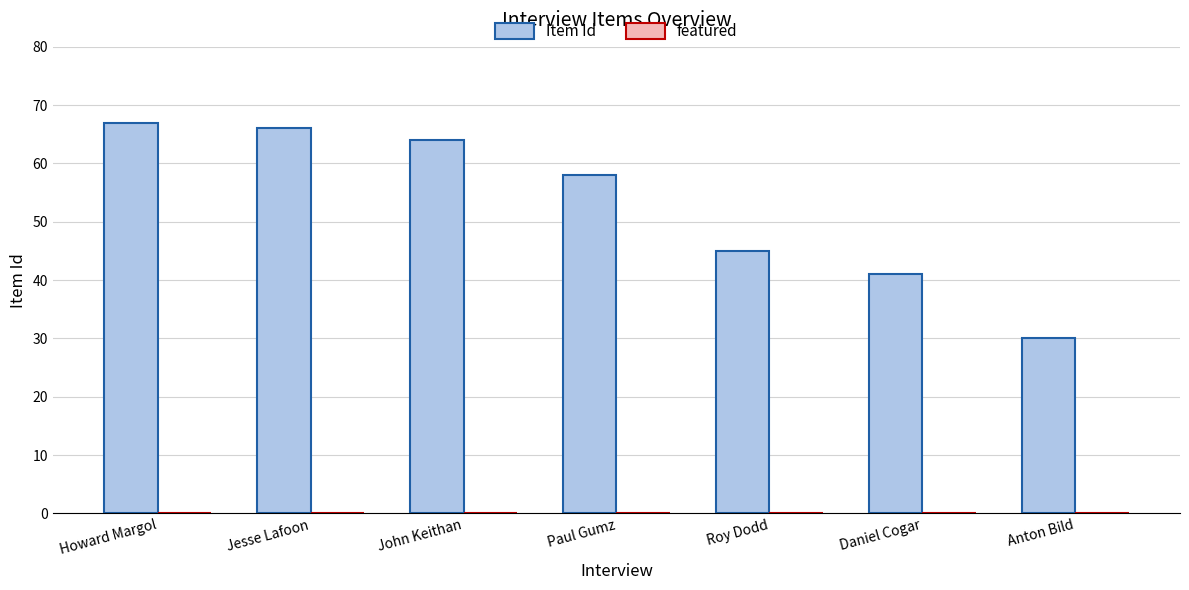

What is the label of the 5th bar from the right?

John Keithan